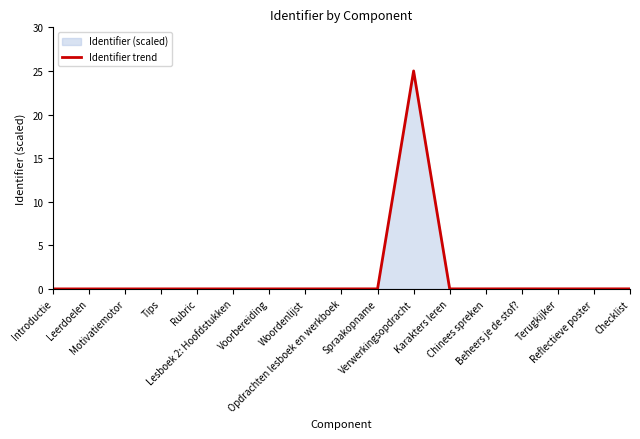

Which category has the highest value across all series?

Verwerkingsopdracht